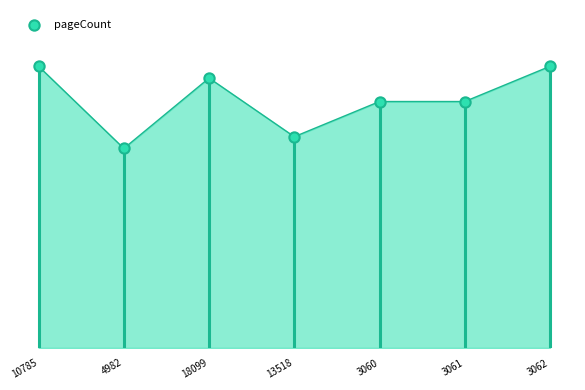

What is the ratio of the value at 10785 to the value at 13518?

1.3